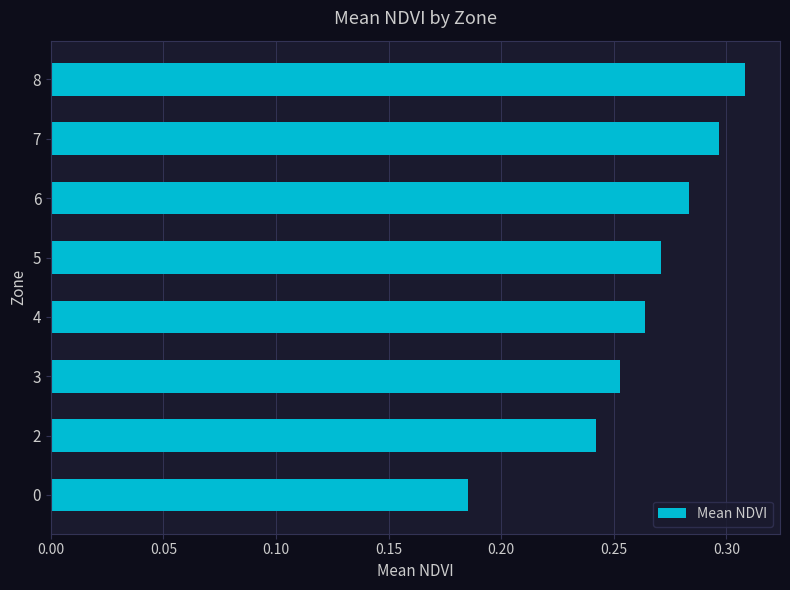

What is the difference between the maximum and minimum values?

0.1